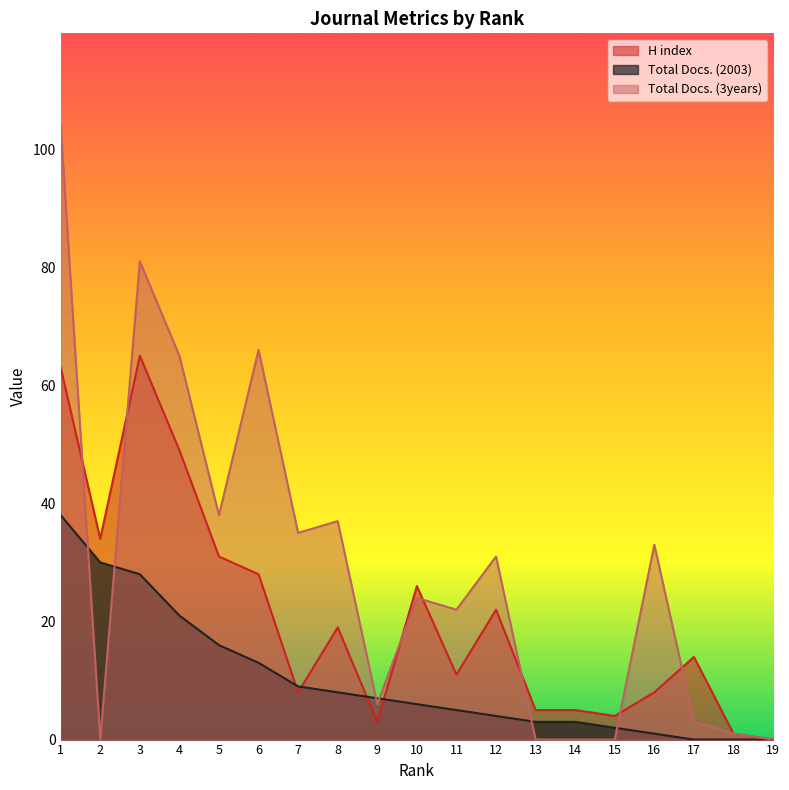

Reading left to right, list all the values displayed in this chart.

H index: 1=63	2=34	3=65	4=49	5=31	6=28	7=8	8=19	9=3	10=26	11=11	12=22	13=5	14=5	15=4	16=8	17=14	18=1	19=0
Total Docs. (2003): 1=38	2=30	3=28	4=21	5=16	6=13	7=9	8=8	9=7	10=6	11=5	12=4	13=3	14=3	15=2	16=1	17=0	18=0	19=0
Total Docs. (3years): 1=104	2=0	3=81	4=65	5=38	6=66	7=35	8=37	9=6	10=24	11=22	12=31	13=0	14=0	15=0	16=33	17=3	18=1	19=0